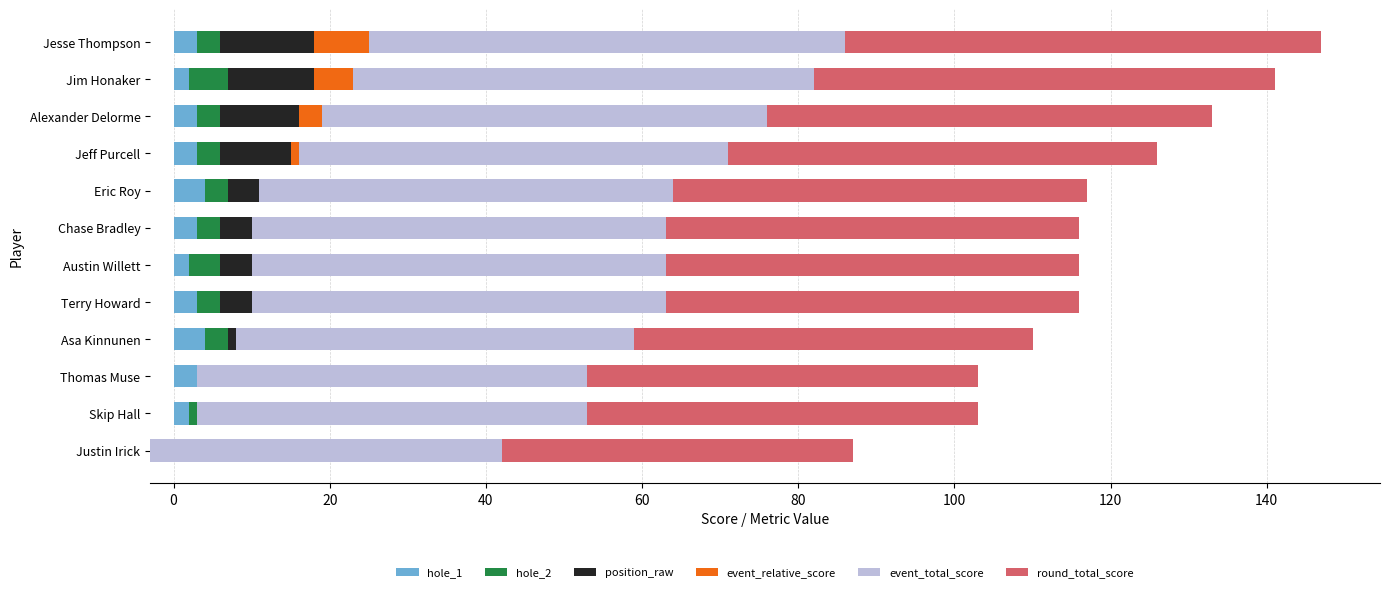

What is the total value across all series at Jim Honaker?

141